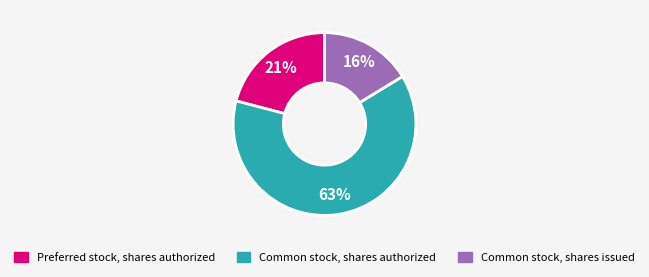

How many slices are in this pie chart?

3